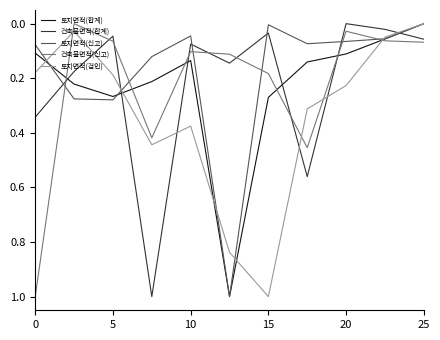

What is the sum of all 건축물면적(신고) values?

2.5